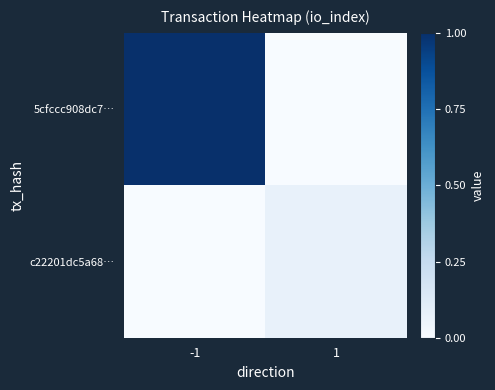

What is the spread (max minus min) of values at -1?

1.0